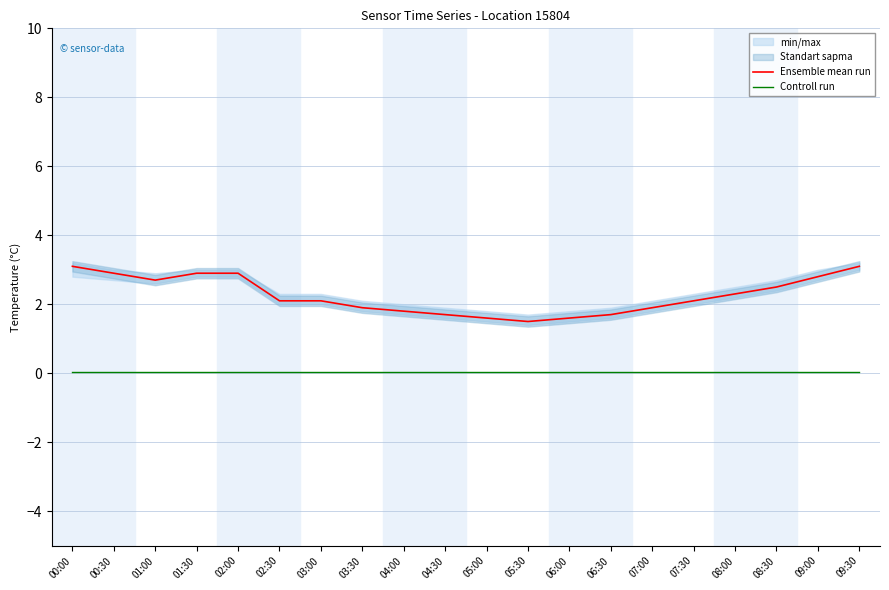

What is the sum of the Ensemble mean run values at 08:00 and 05:00?

3.9